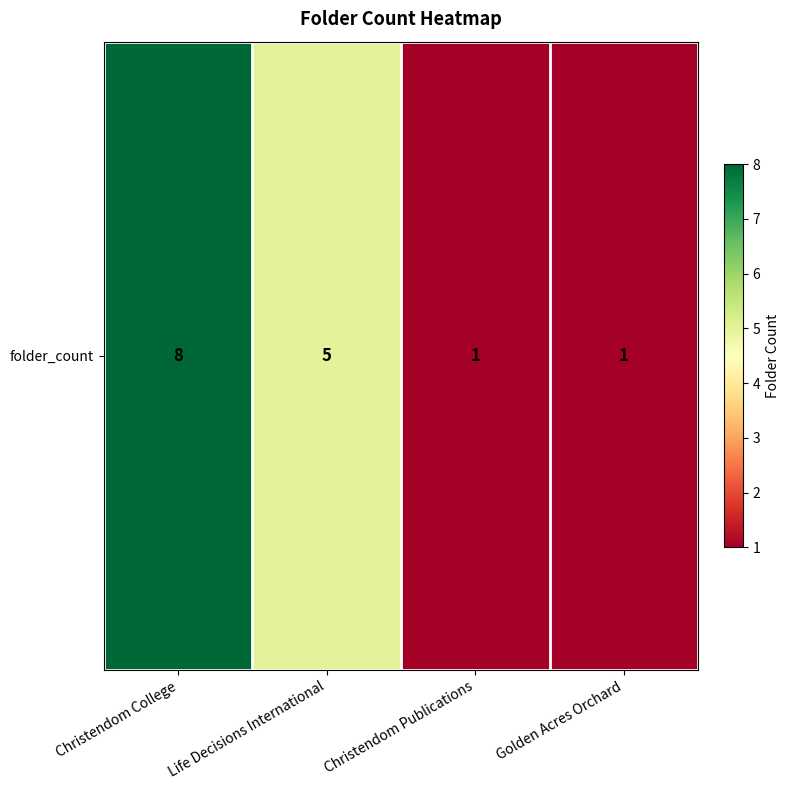

Rank the categories by value from lowest to highest.

Christendom Publications, Golden Acres Orchard, Life Decisions International, Christendom College